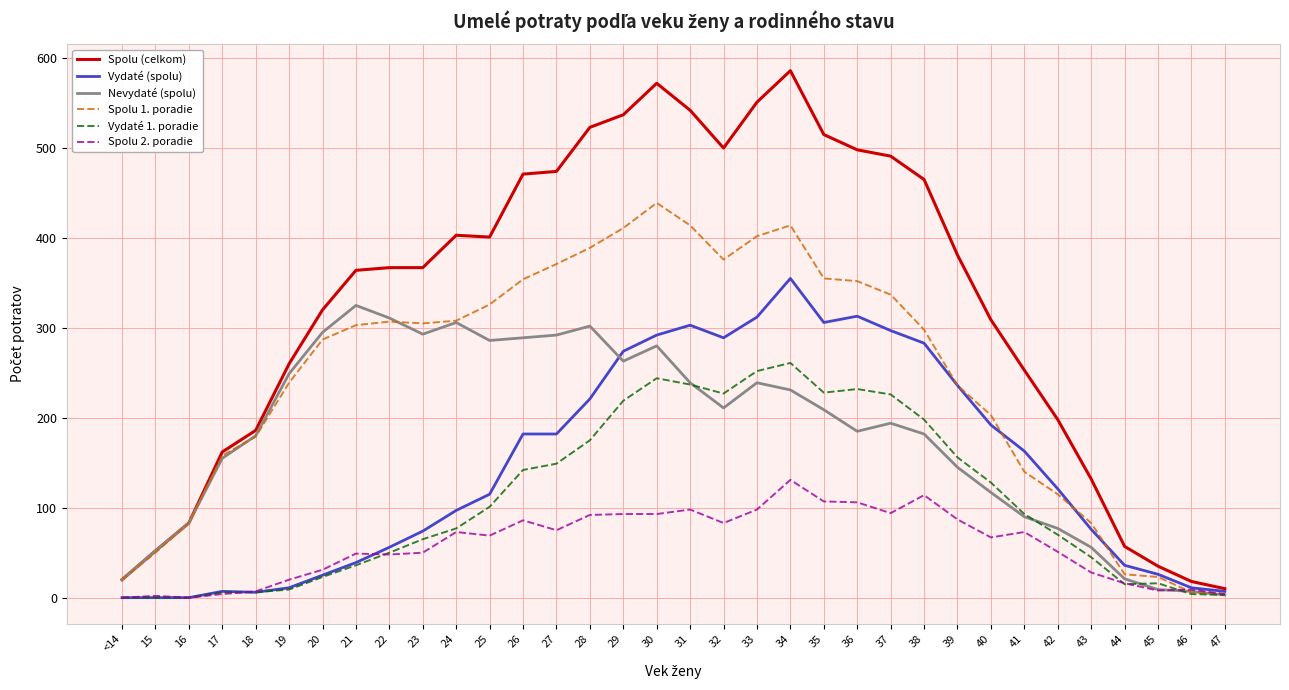

Which series has the largest range (max minus min)?

Spolu (celkom)